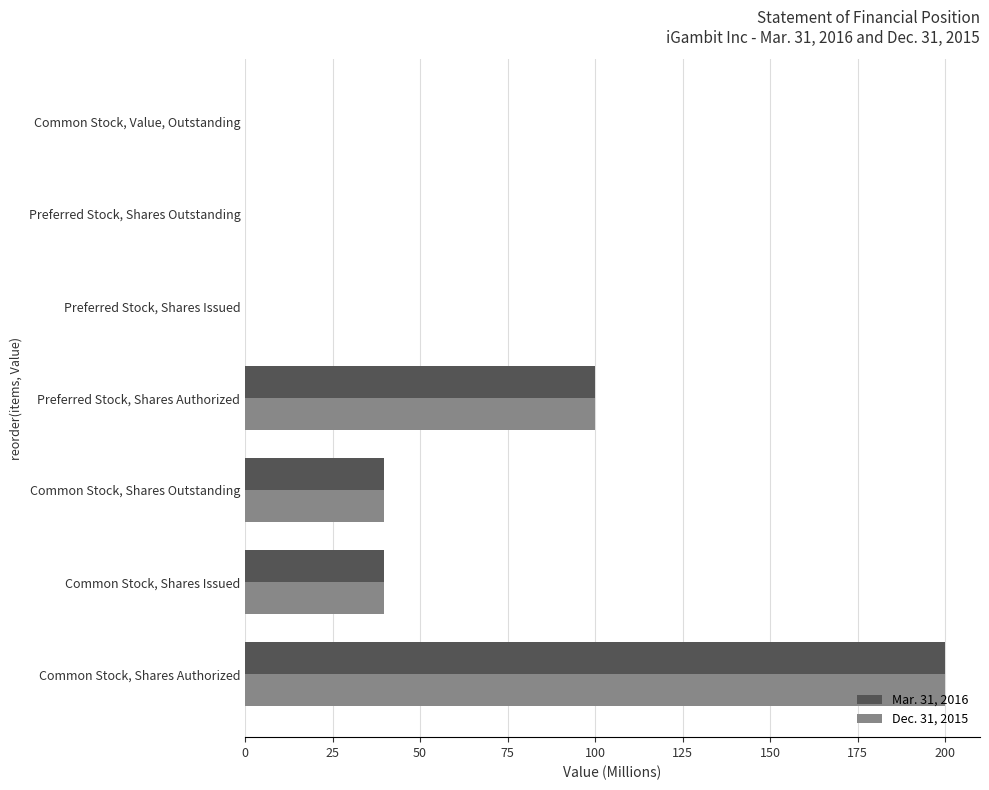

At which category does the chart reach its peak across all series?

Common Stock, Shares Authorized